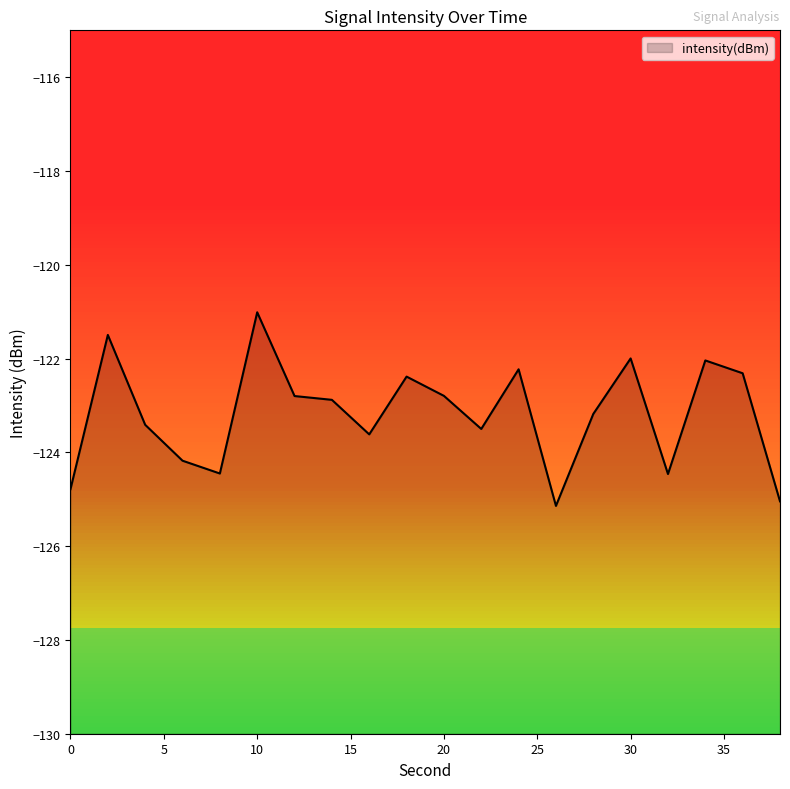

Where is the first local minimum?

8